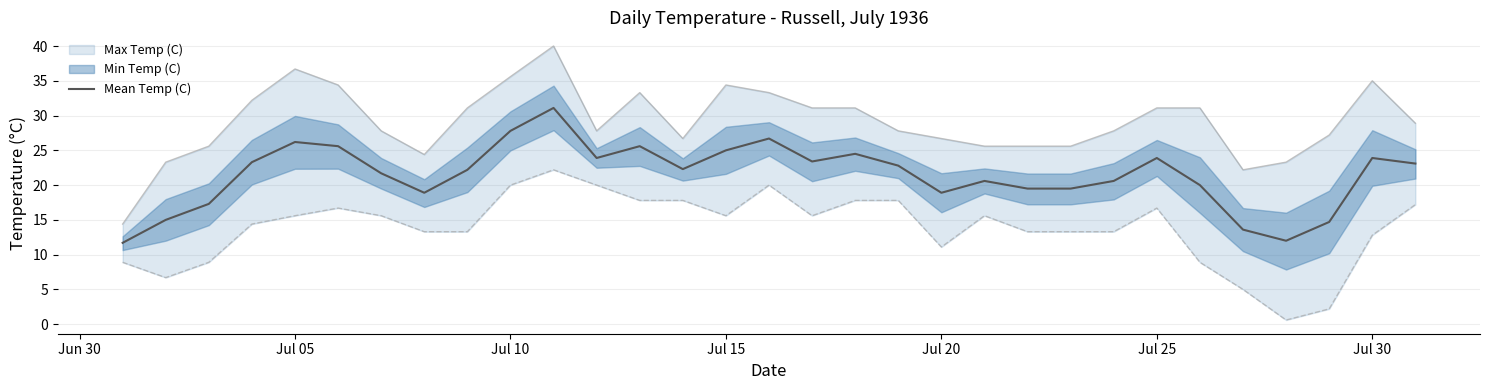

Reading left to right, transcribe all the data shown in this chart.

11.7	15.0	17.3	23.3	26.2	25.6	21.7	18.9	22.2	27.8	31.1	23.9	25.6	22.3	25.0	26.7	23.4	24.5	22.8	18.9	20.6	19.5	19.5	20.6	23.9	20.0	13.6	12.0	14.7	23.9	23.1